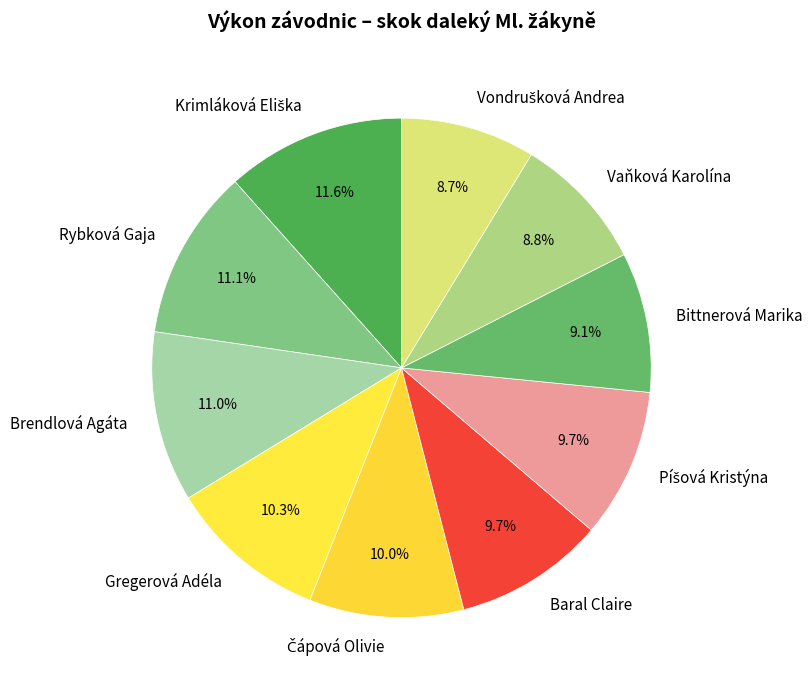

Count the number of slices in the pie.

10